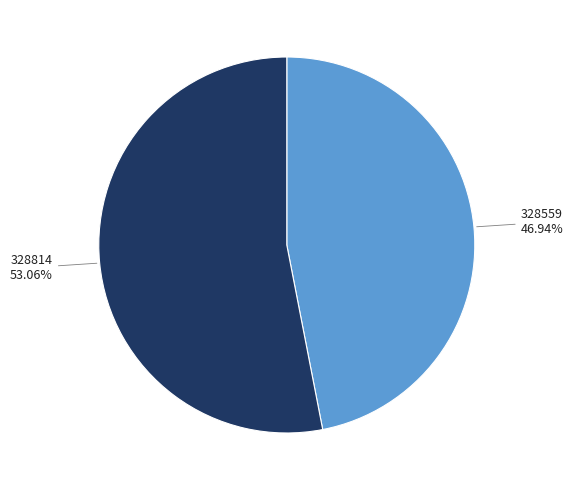

How many slices are in this pie chart?

2